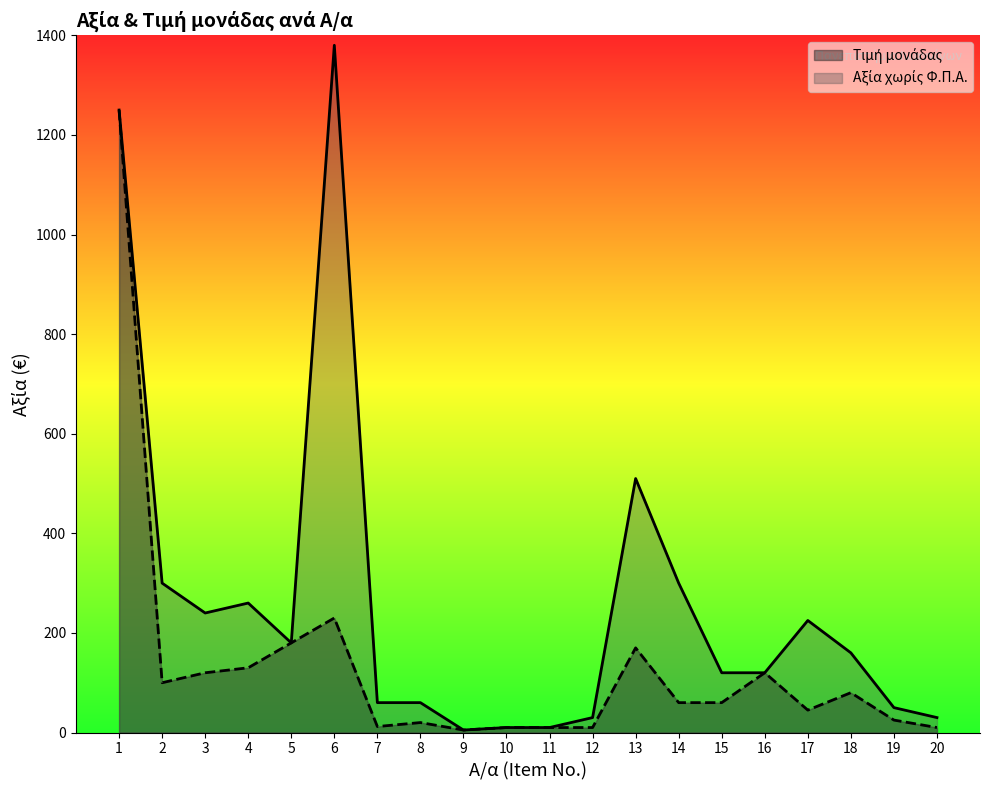

True or false: Τιμή μονάδας has a value of 1250 at 1.

True